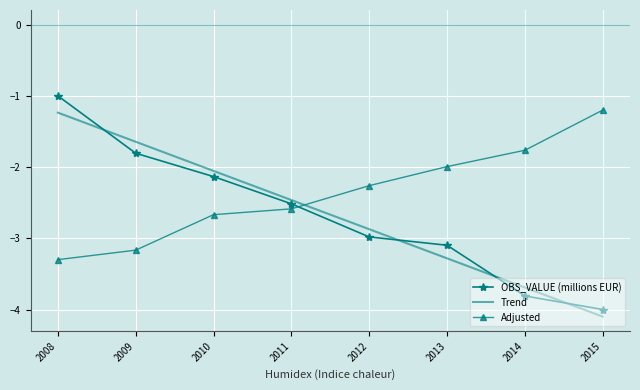

Is the value of Adjusted at 2011 greater than the value of Trend at 2014?

Yes